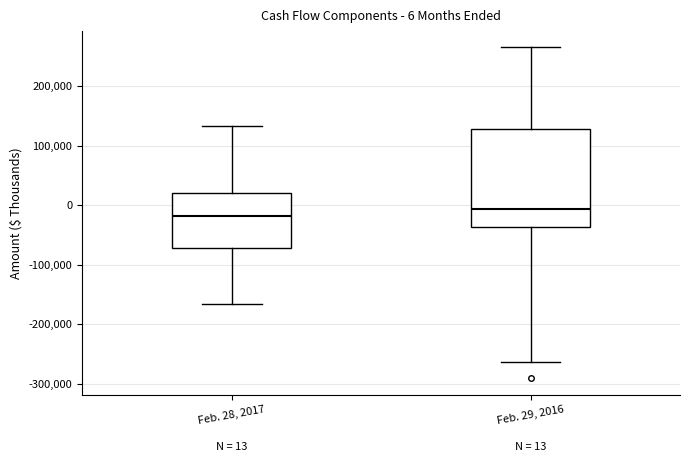

Which box is the tallest, from its lower edge to its upper edge?

Feb. 29, 2016